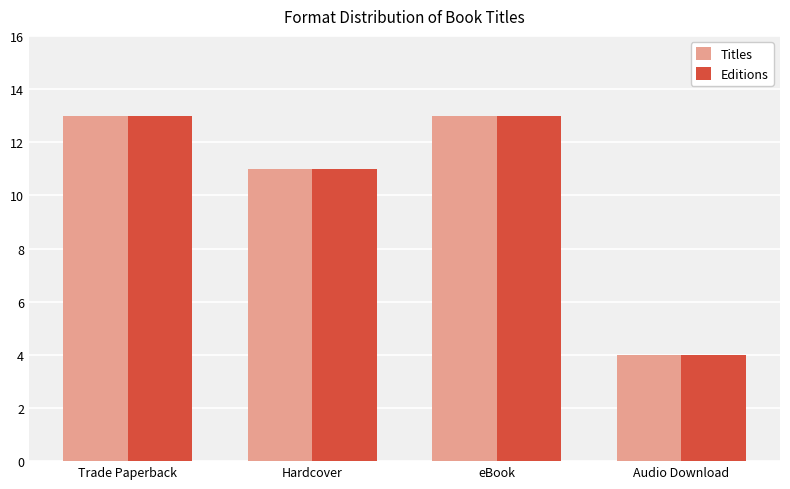

What are all the series names shown in the legend?

Titles, Editions